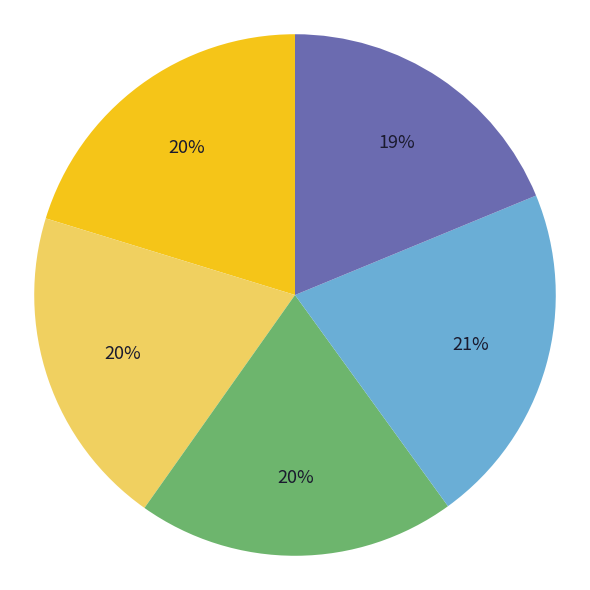

Does any single category account for the majority?

No